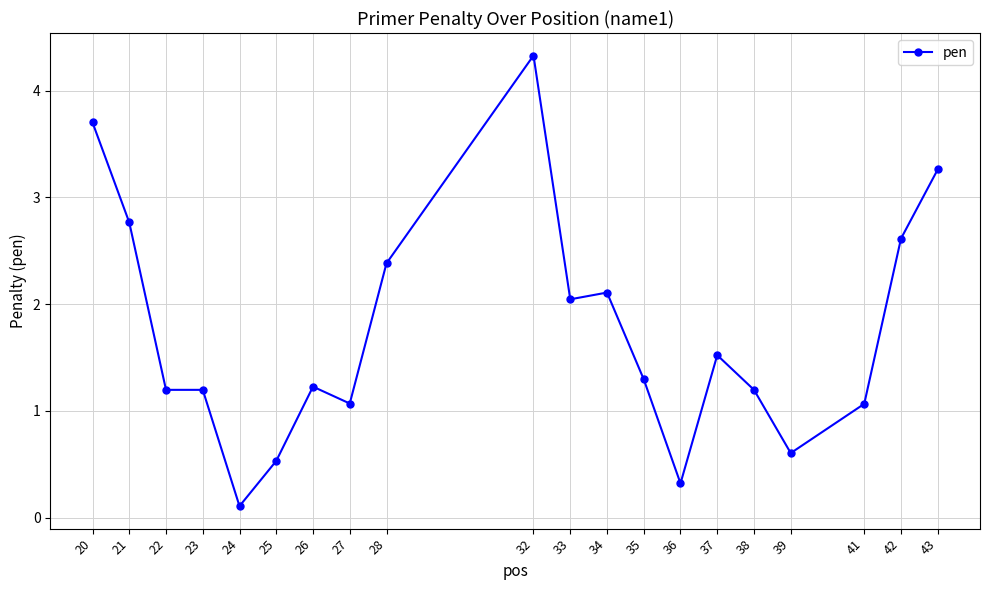

How many data points are above 1?

16